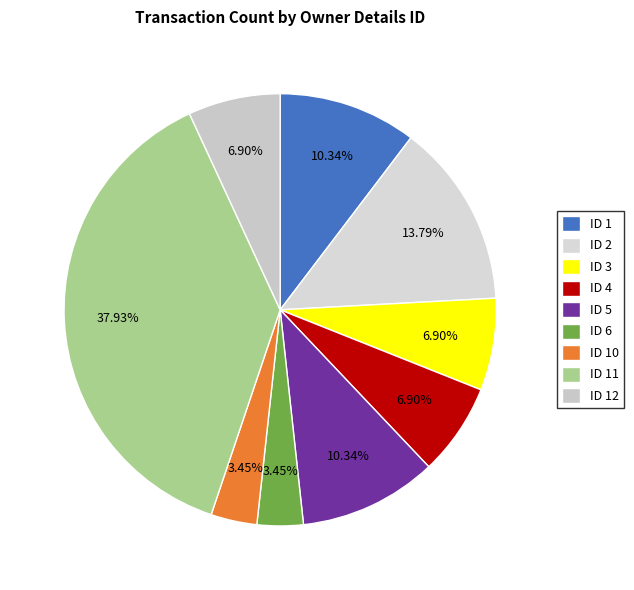

How many slices are in this pie chart?

9